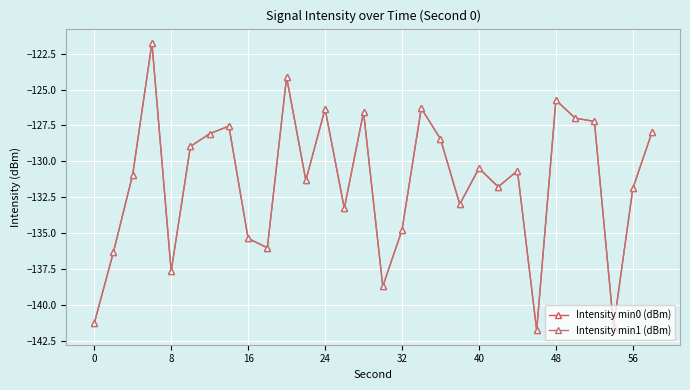

How many interior local peaks does the Intensity min0 (dBm) series have?

9